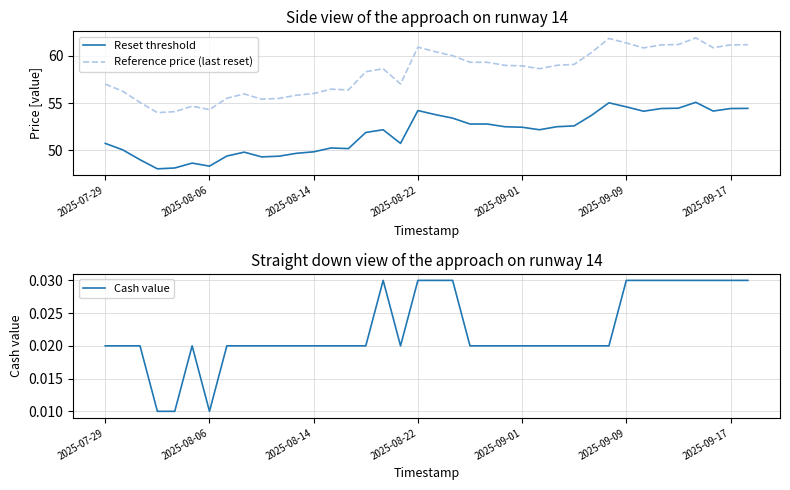

The value of Reference price (last reset) at 31 is 96.1. True or false?

False